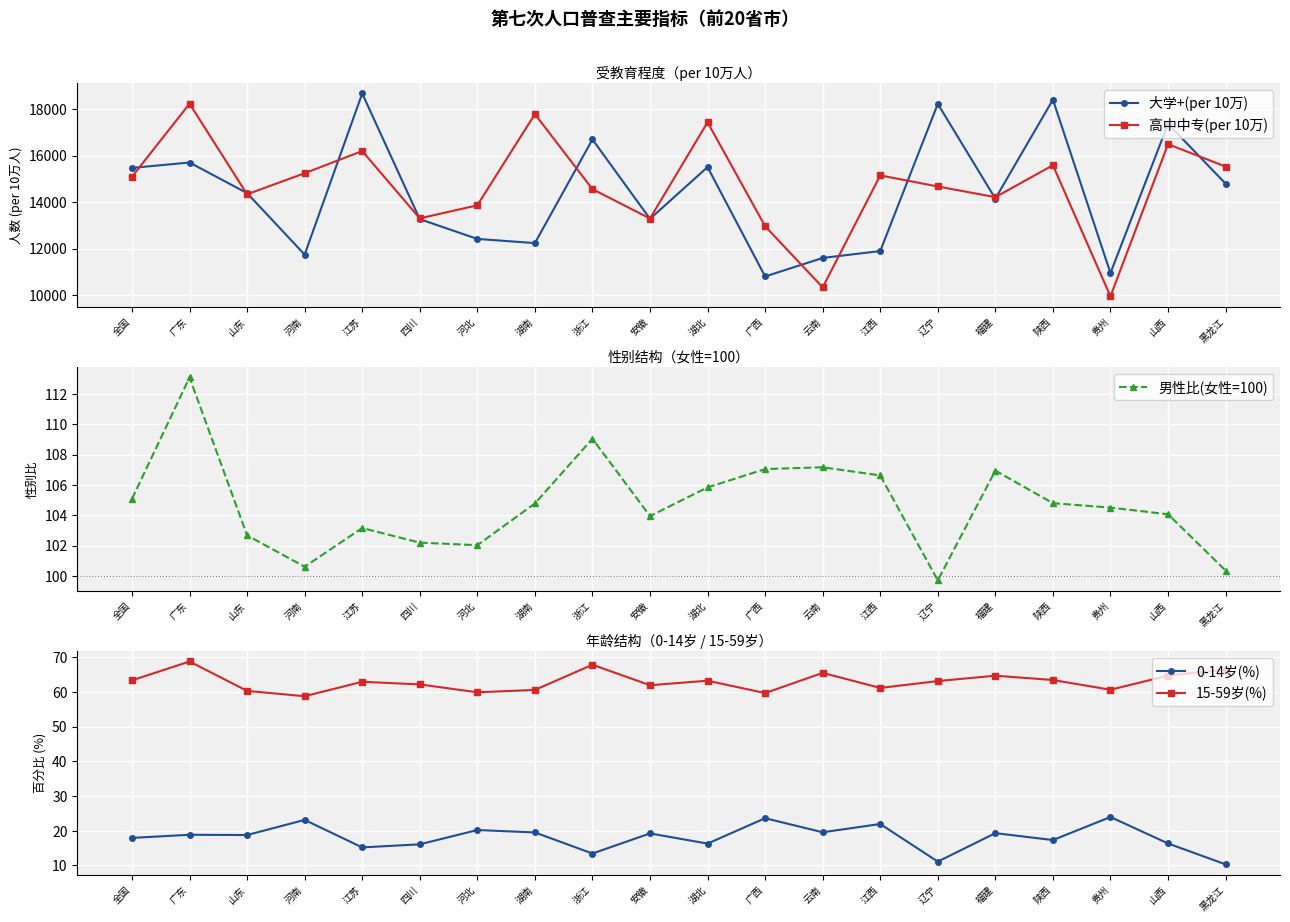

At which category does 高中中专(per 10万) reach its first local valley?

山东